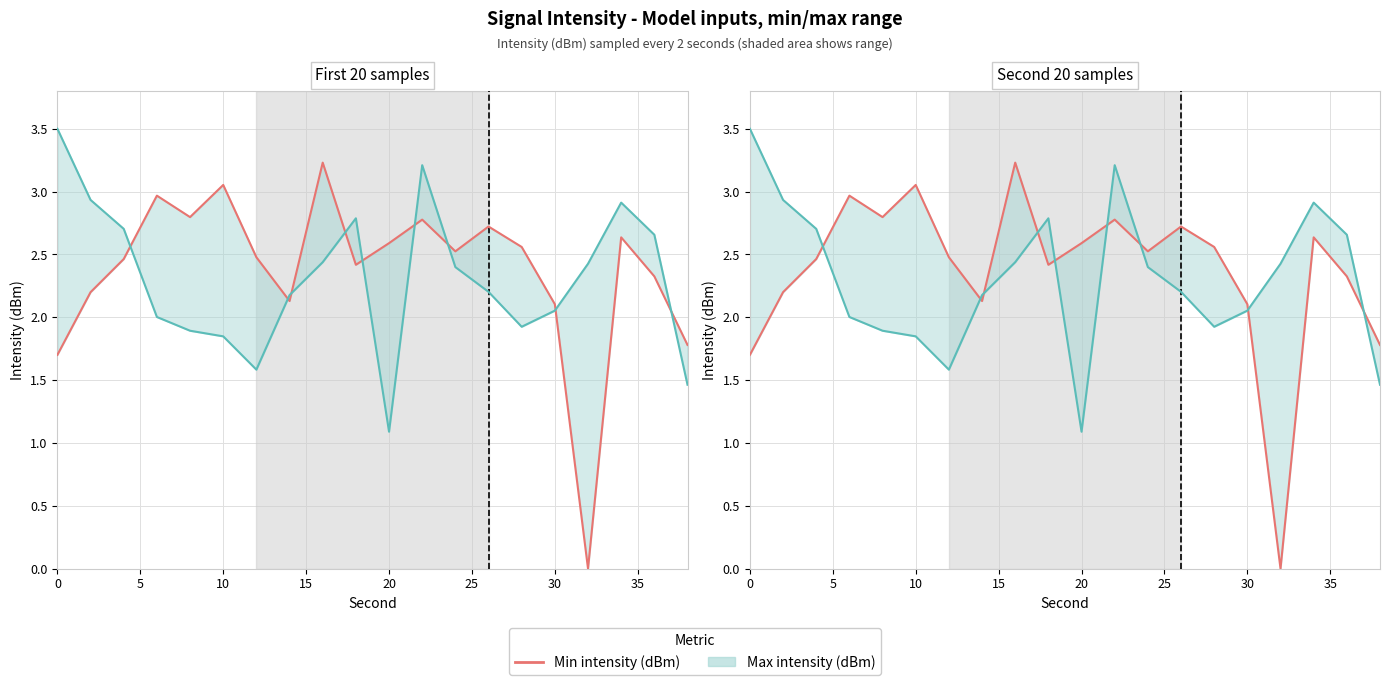

What is the difference between the maximum and minimum values in the Max intensity (dBm) series?

2.4